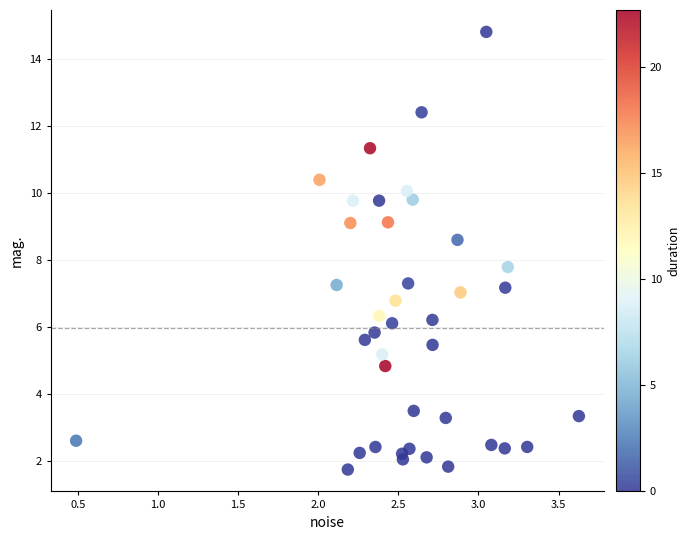

What Y value in the scatter plot is closest to 8?

7.8